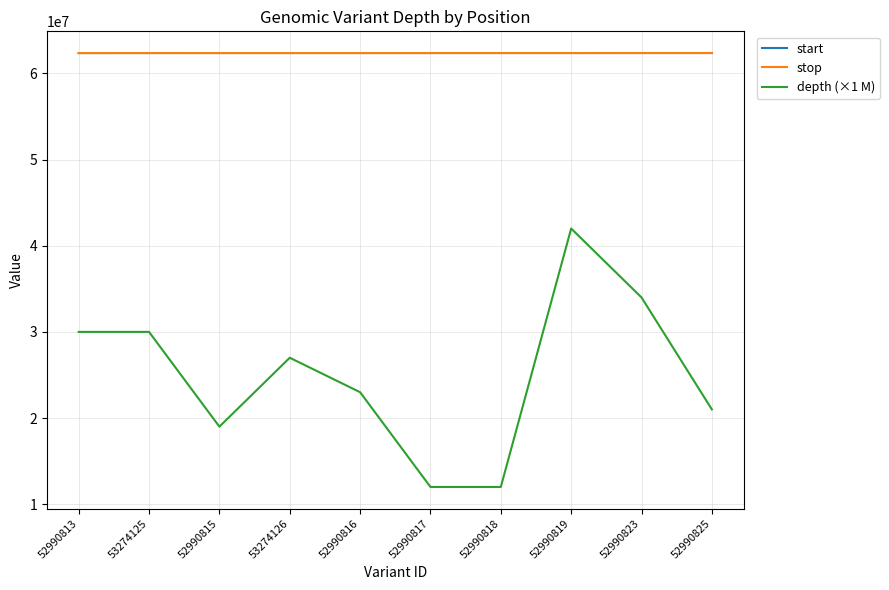

What is the lowest value of the stop series?

62369491